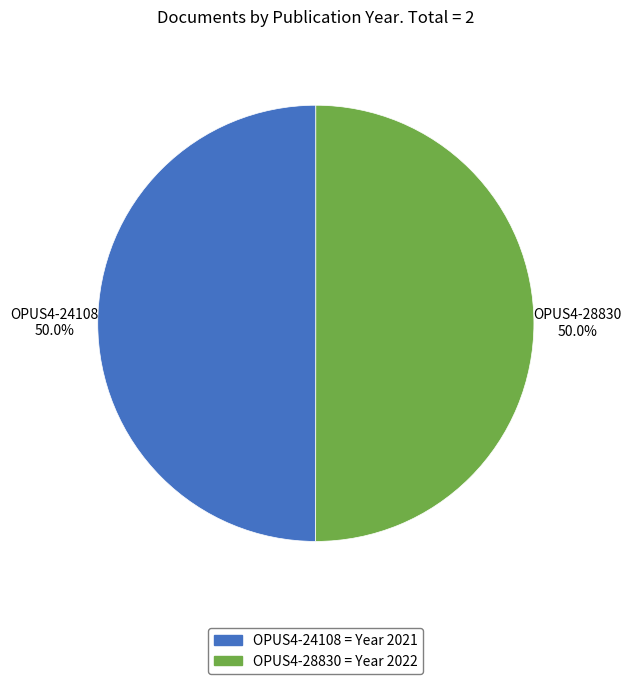

What is the ratio of the value at OPUS4-24108 to the value at OPUS4-28830?

1.0